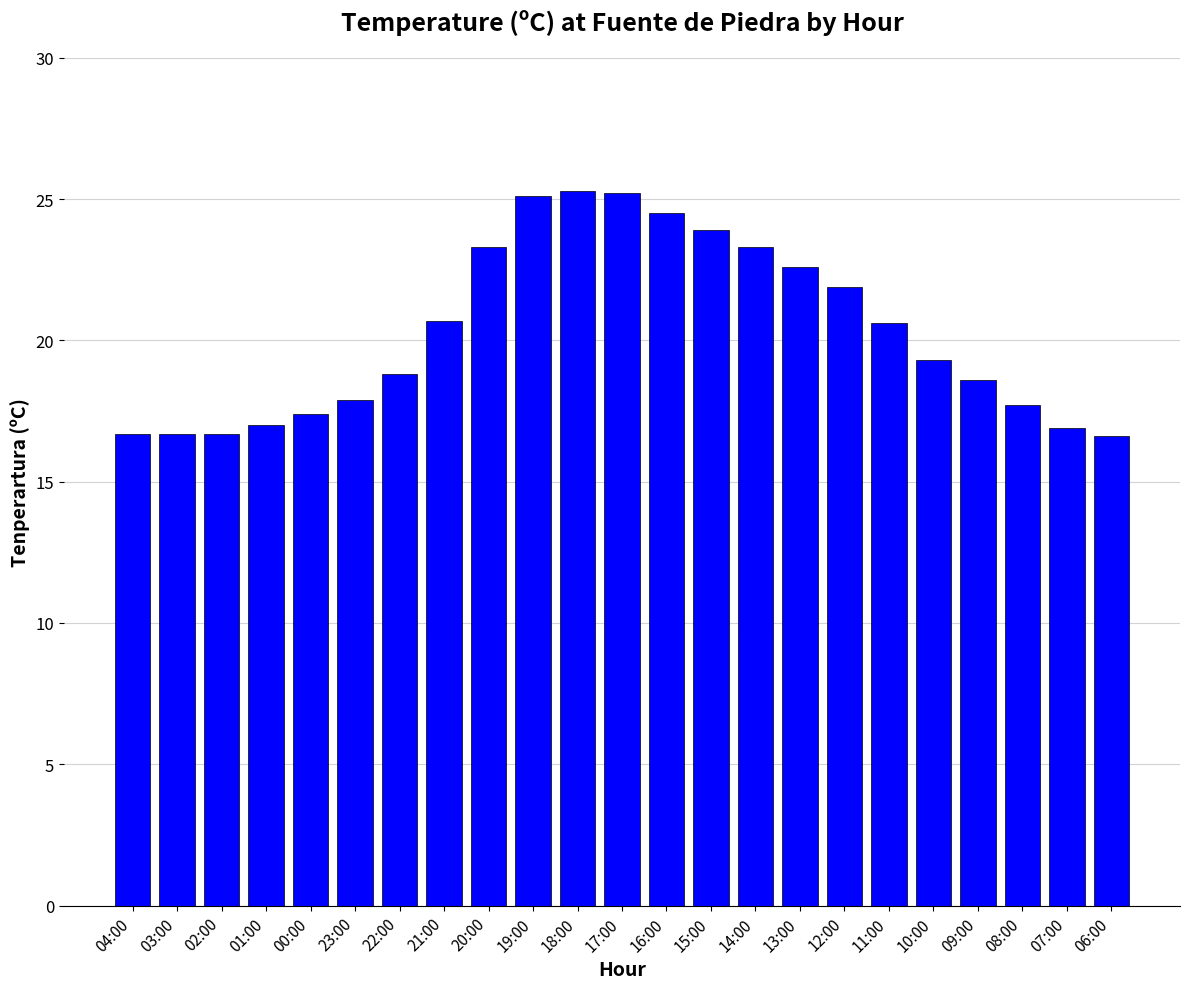

True or false: the data shows 17.0 at 01:00.

True